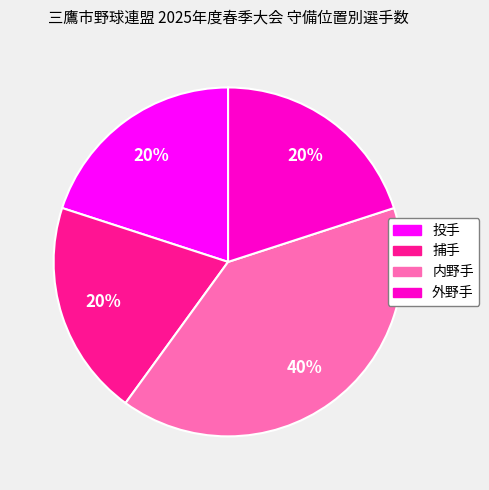

What is the ratio of the value at 投手 to the value at 外野手?

1.0